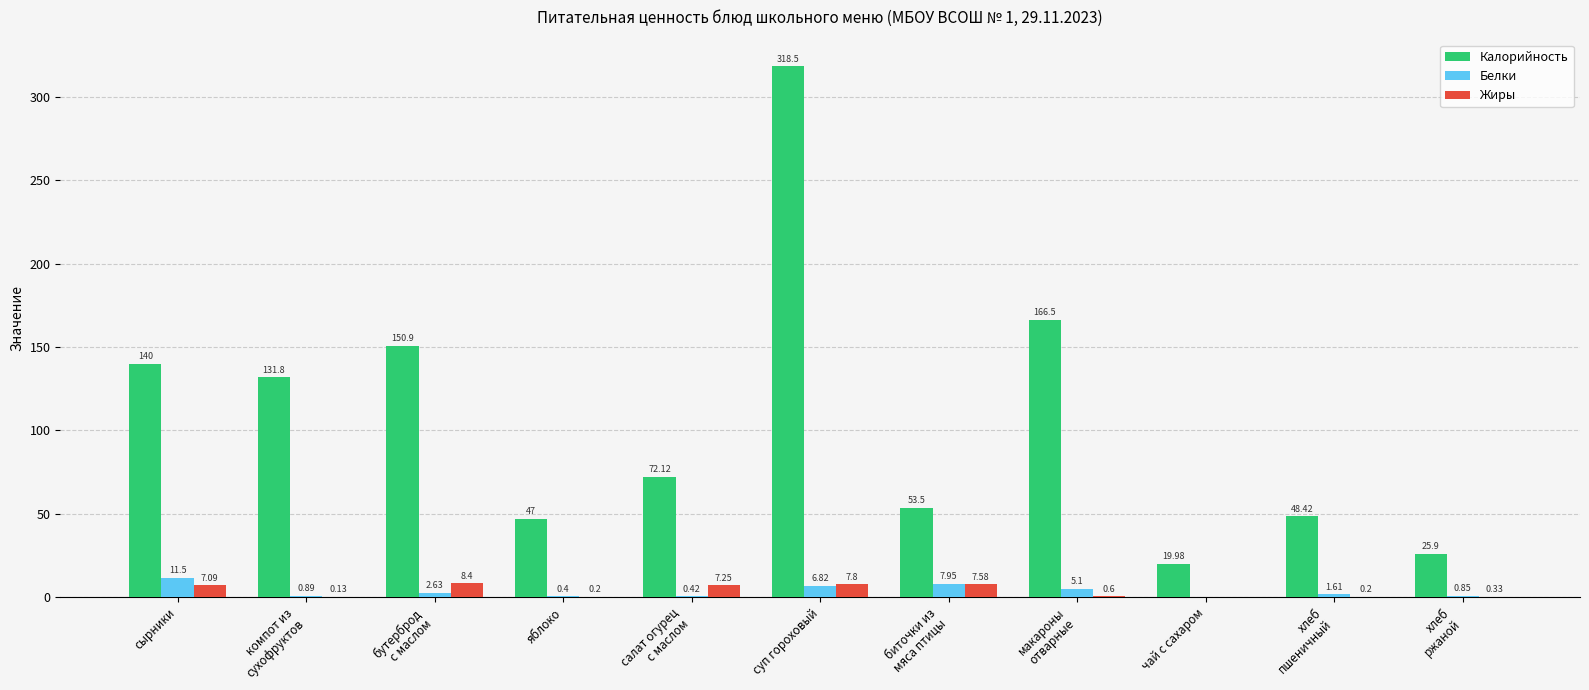

Where is Жиры nearest to the value 4?

сырники